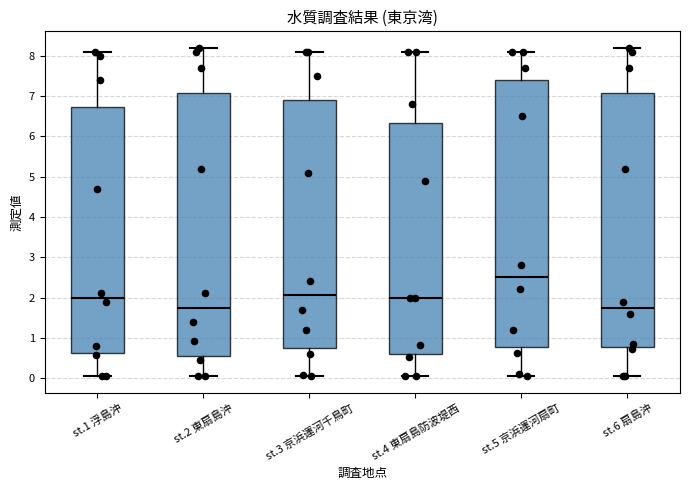

Reading left to right, read every box against the y-axis: the position of its median line, the range the box covers, and the ends of its whiskers. The values are not printed on the chart, so give them approximately, as read against the axis.

st.1 浮島沖: median 2.0, box 0.6 to 6.7, whiskers 0.0 to 8.1
st.2 東扇島沖: median 1.8, box 0.6 to 7.1, whiskers 0.0 to 8.2
st.3 京浜運河千鳥町: median 2.1, box 0.8 to 6.9, whiskers 0.1 to 8.1
st.4 東扇島防波堤西: median 2.0, box 0.6 to 6.3, whiskers 0.1 to 8.1
st.5 京浜運河扇町: median 2.5, box 0.8 to 7.4, whiskers 0.1 to 8.1
st.6 扇島沖: median 1.8, box 0.8 to 7.1, whiskers 0.0 to 8.2